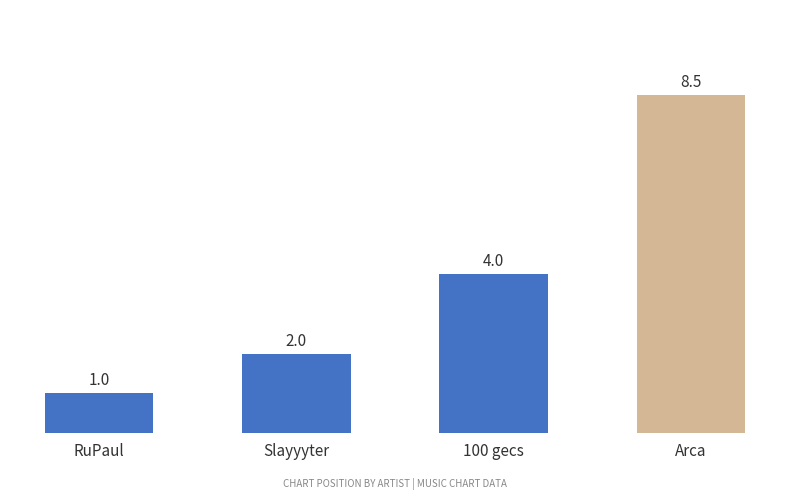

What is the label of the 4th bar from the left?

Arca